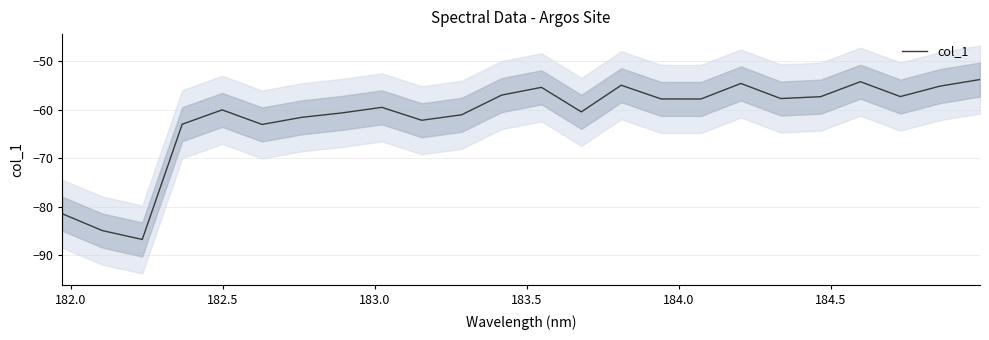

What is the highest value of the col_1 series?

-53.8